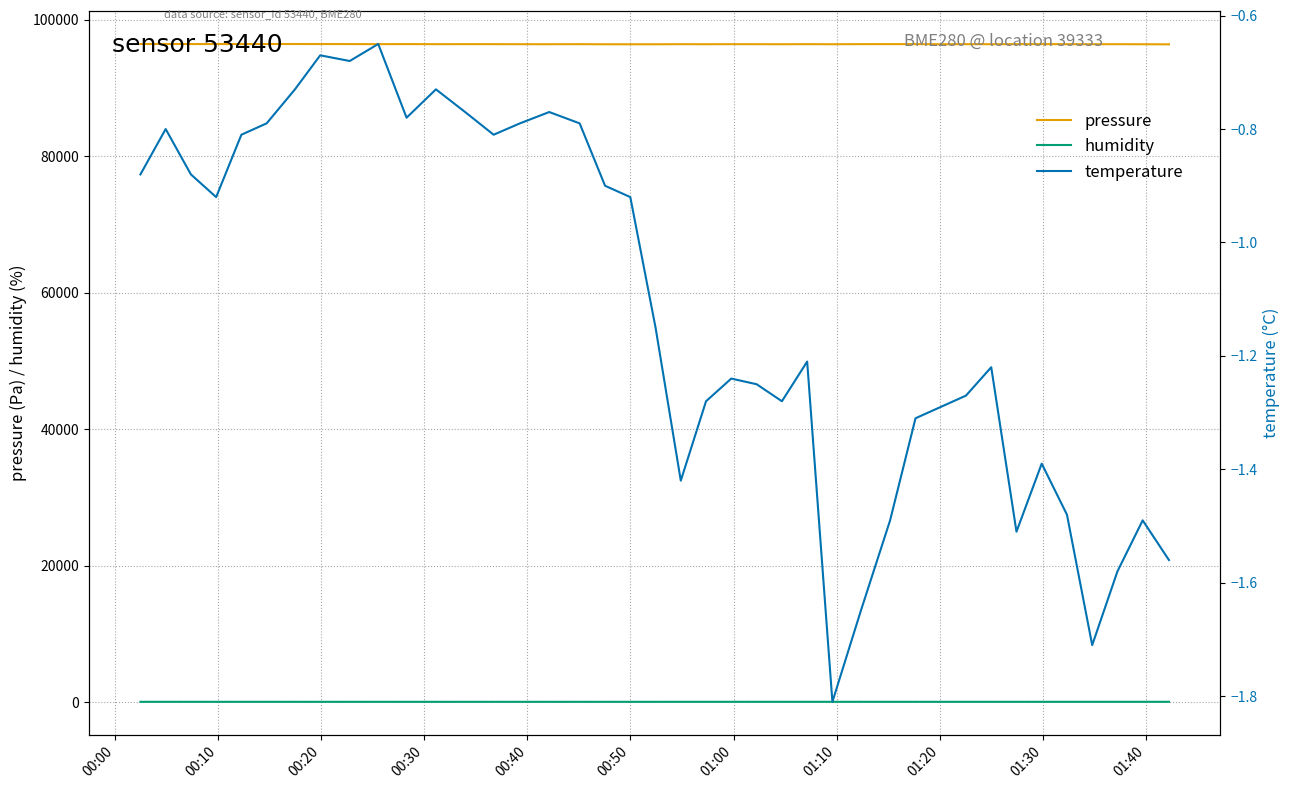

True or false: humidity has more than 1 interior local peaks.

True